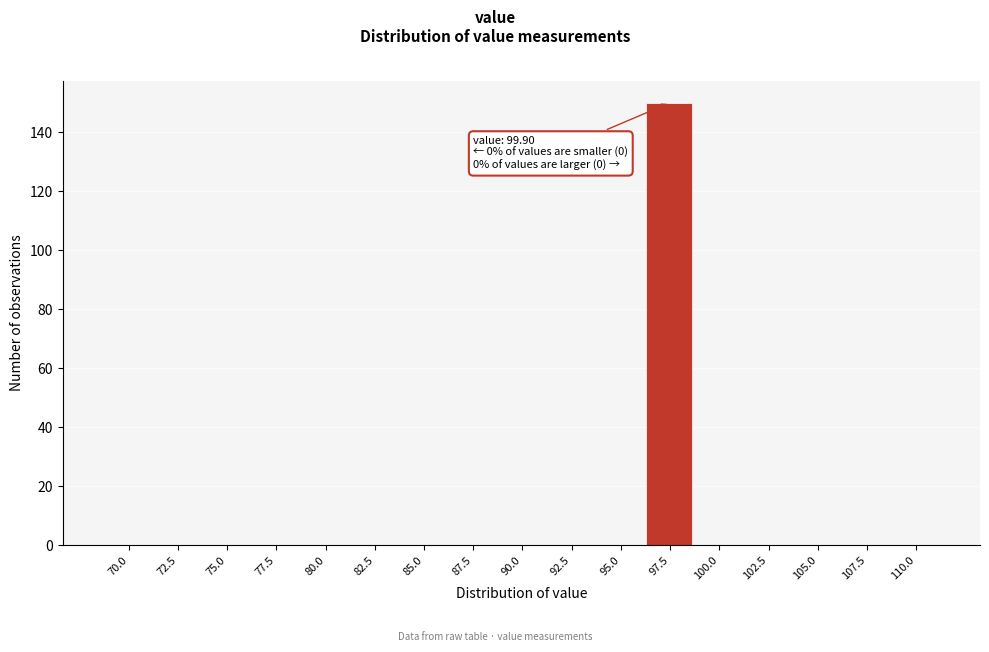

Reading right to left, transcribe all the data shown in this chart.

110.0=0	107.5=0	105.0=0	102.5=0	100.0=0	97.5=150	95.0=0	92.5=0	90.0=0	87.5=0	85.0=0	82.5=0	80.0=0	77.5=0	75.0=0	72.5=0	70.0=0